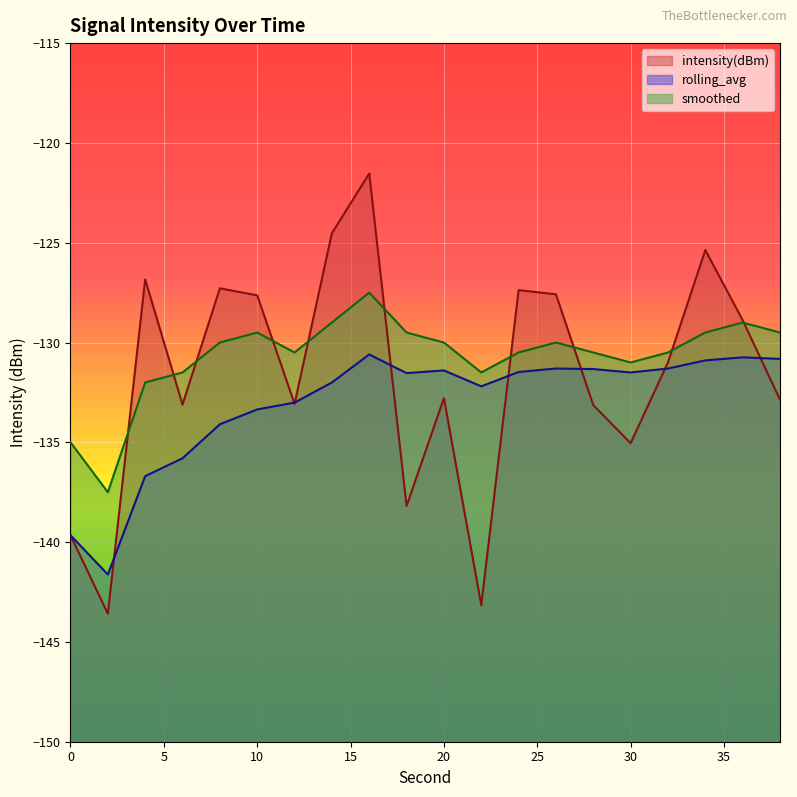

Reading left to right, what are all the values shown in this chart?

intensity(dBm): -139.7	-143.6	-126.8	-133.1	-127.3	-127.6	-133.1	-124.5	-121.5	-138.2	-132.8	-143.2	-127.4	-127.6	-133.1	-135.0	-131.0	-125.4	-128.9	-132.9
rolling_avg: -139.7	-141.6	-136.7	-135.8	-134.1	-133.4	-133.0	-132.0	-130.6	-131.5	-131.4	-132.2	-131.5	-131.3	-131.3	-131.5	-131.3	-130.9	-130.7	-130.8
smoothed: -135.0	-137.5	-132.0	-131.5	-130.0	-129.5	-130.5	-129.0	-127.5	-129.5	-130.0	-131.5	-130.5	-130.0	-130.5	-131.0	-130.5	-129.5	-129.0	-129.5